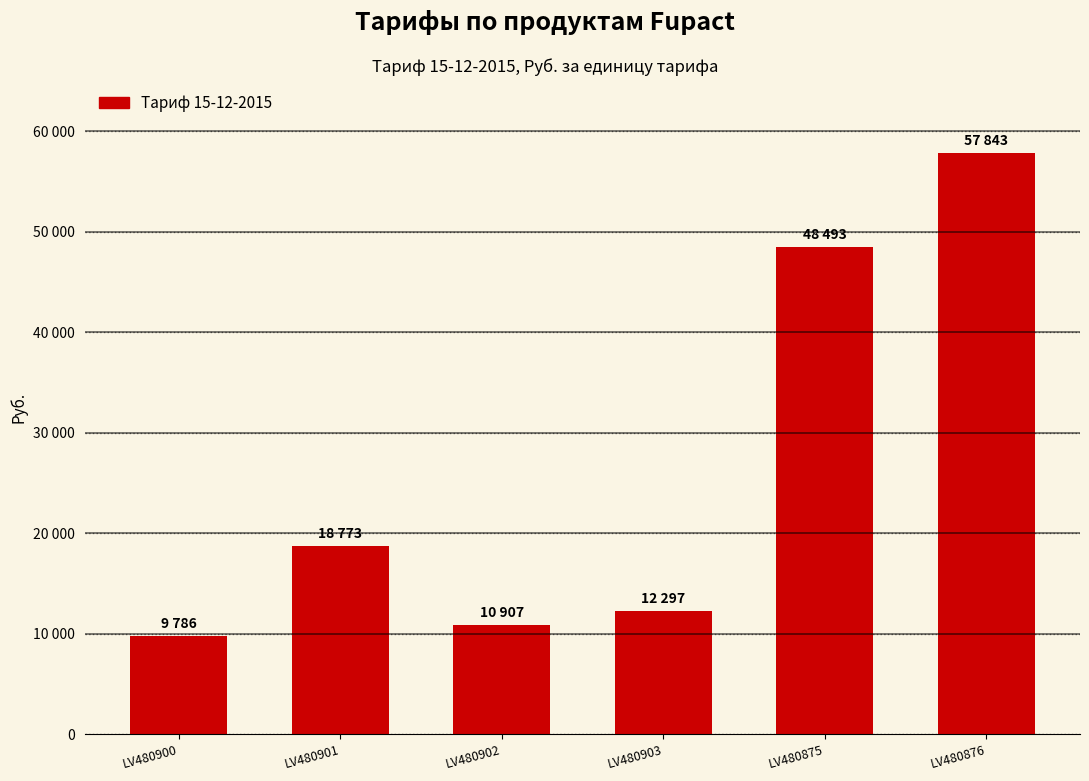

Rank the categories by value from lowest to highest.

LV480900, LV480902, LV480903, LV480901, LV480875, LV480876